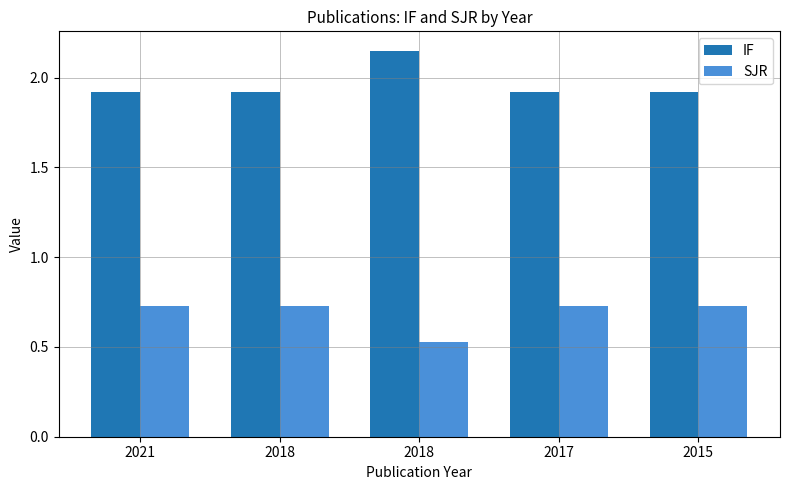

What is the value of the SJR bar at the 4th from the left?

0.7